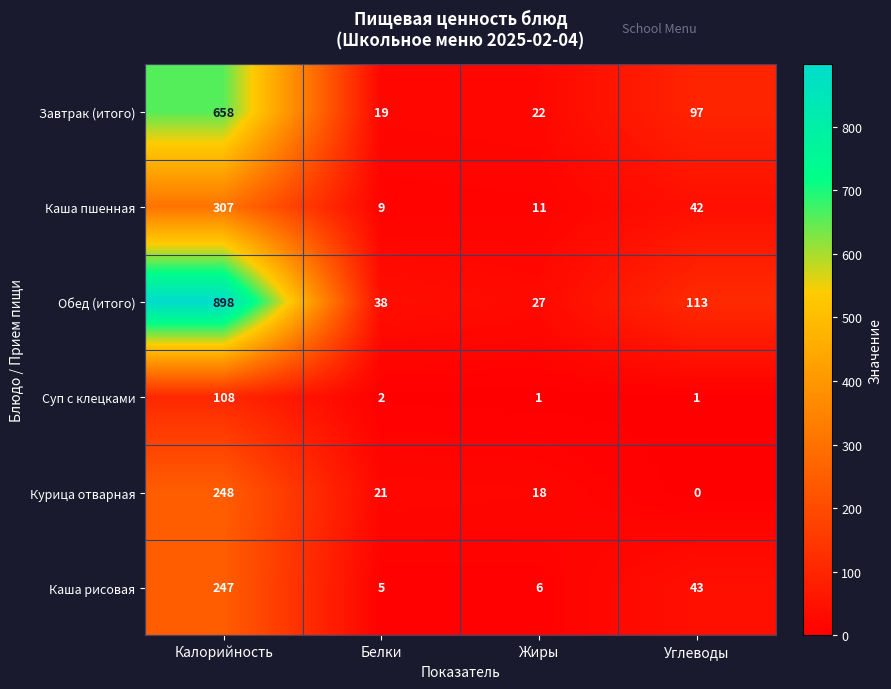

What is the minimum value for Каша пшенная?

9